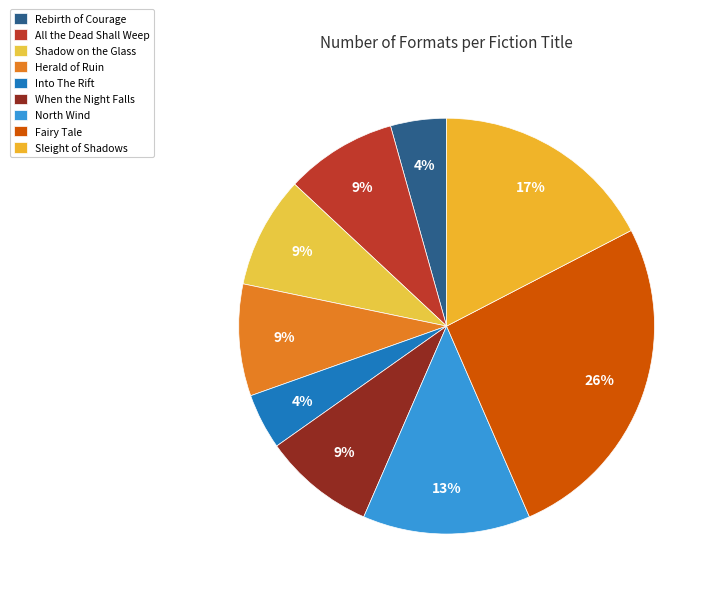

Count the number of slices in the pie.

9